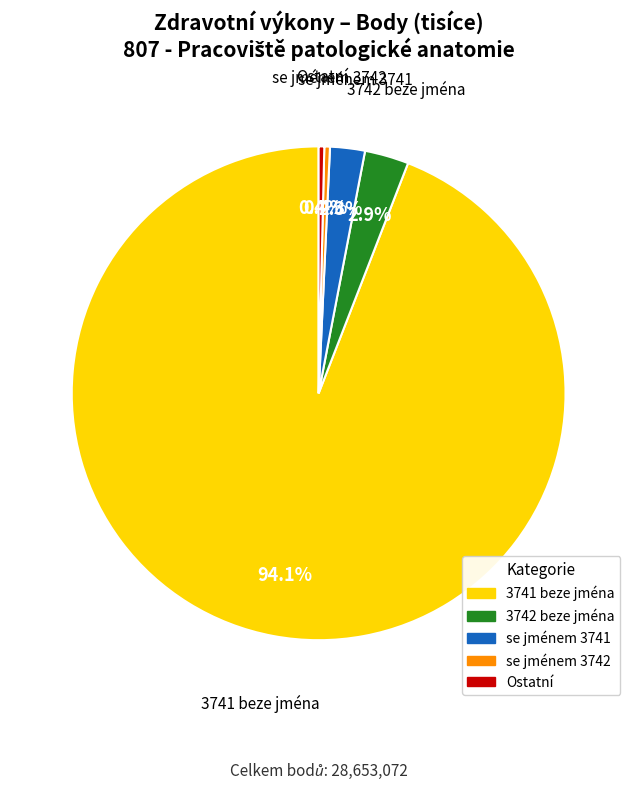

Count the number of slices in the pie.

5